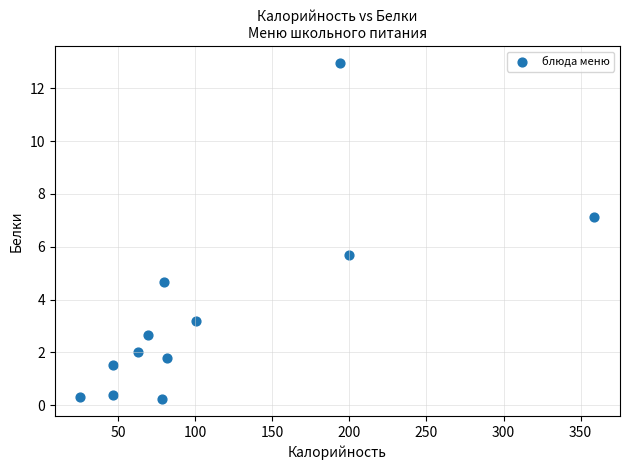

What Y value in the scatter plot is closest to 6?

5.7